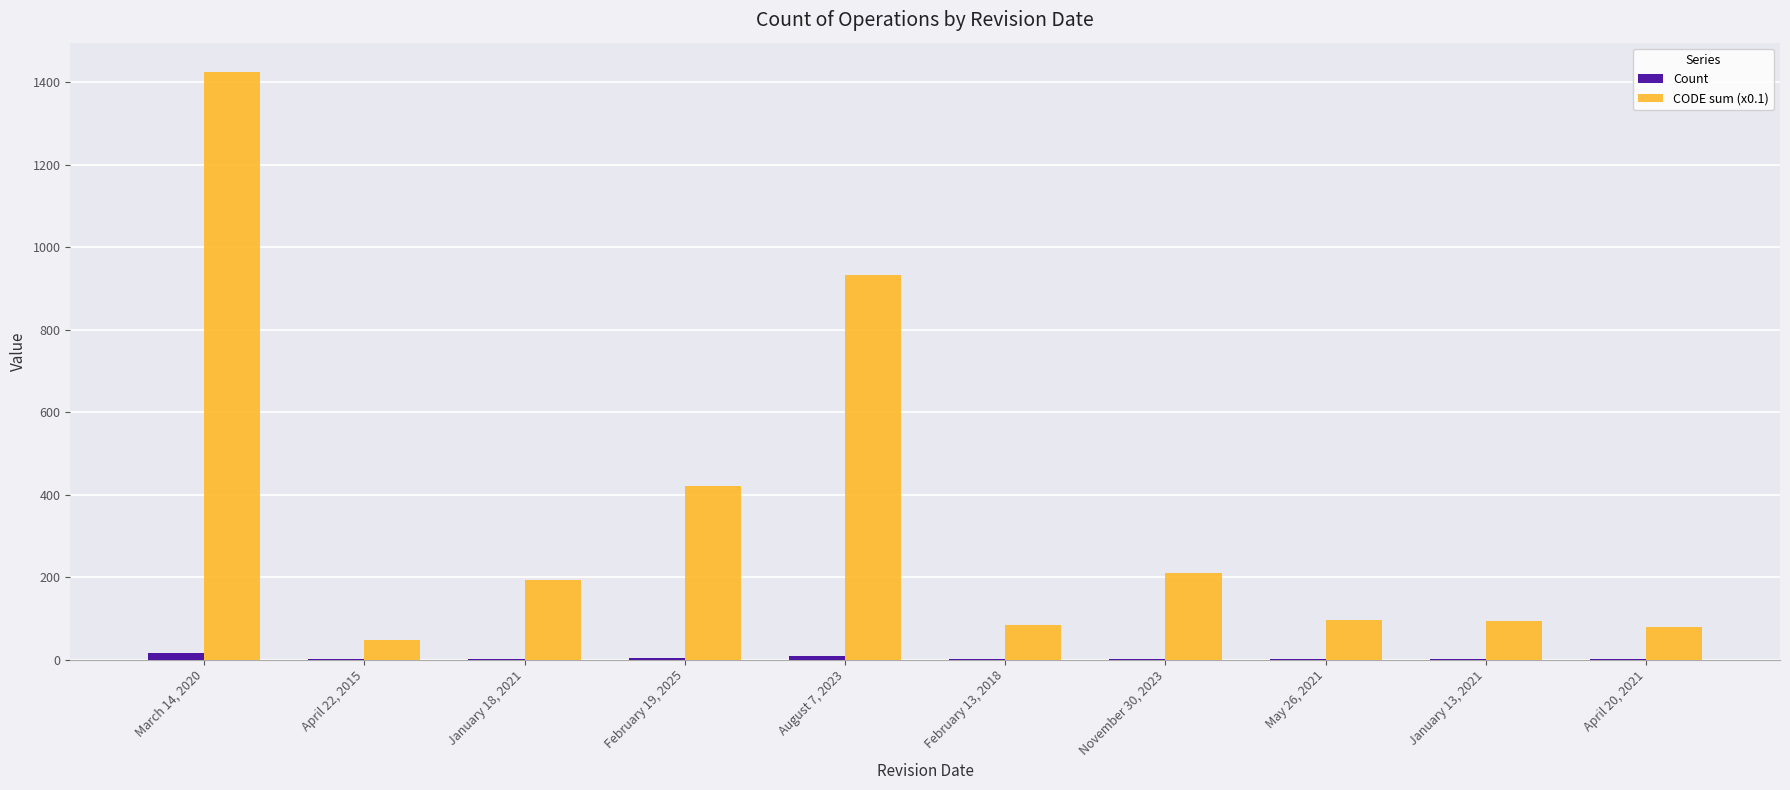

What is the sum of all Count values?

39